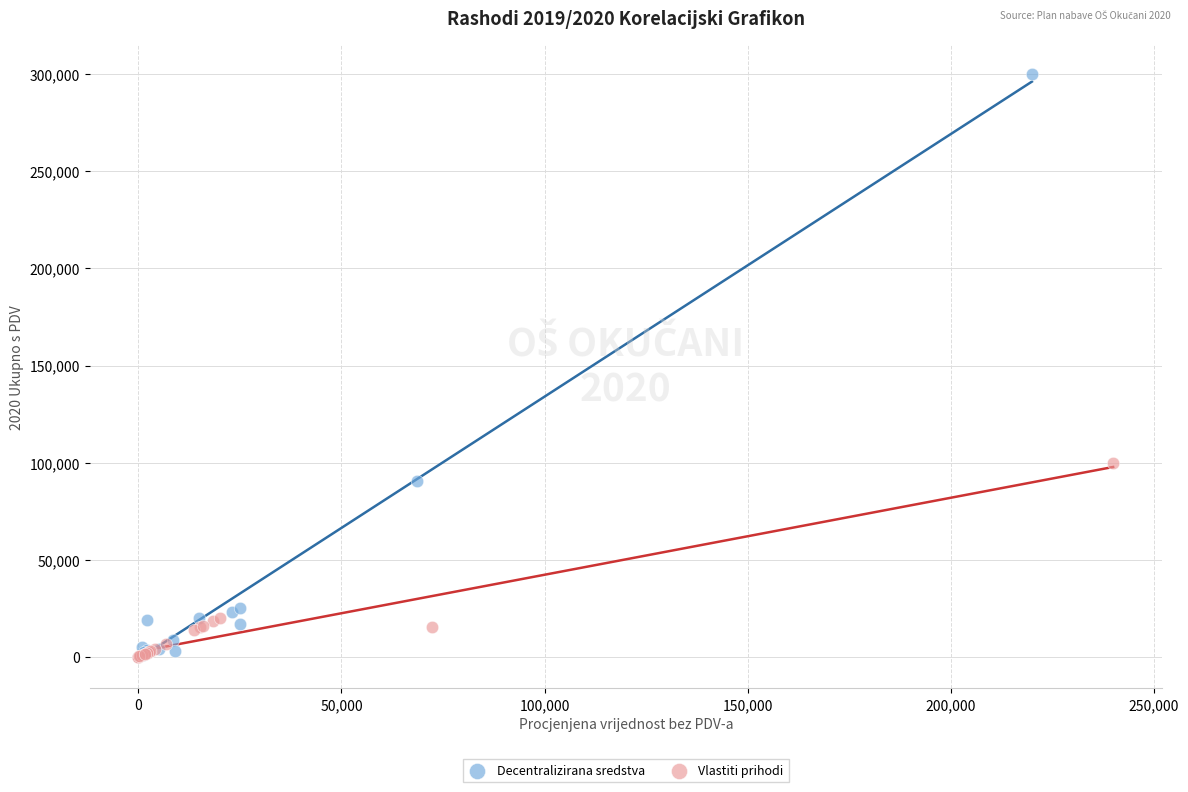

Which series contains the highest Y value?

Decentralizirana sredstva